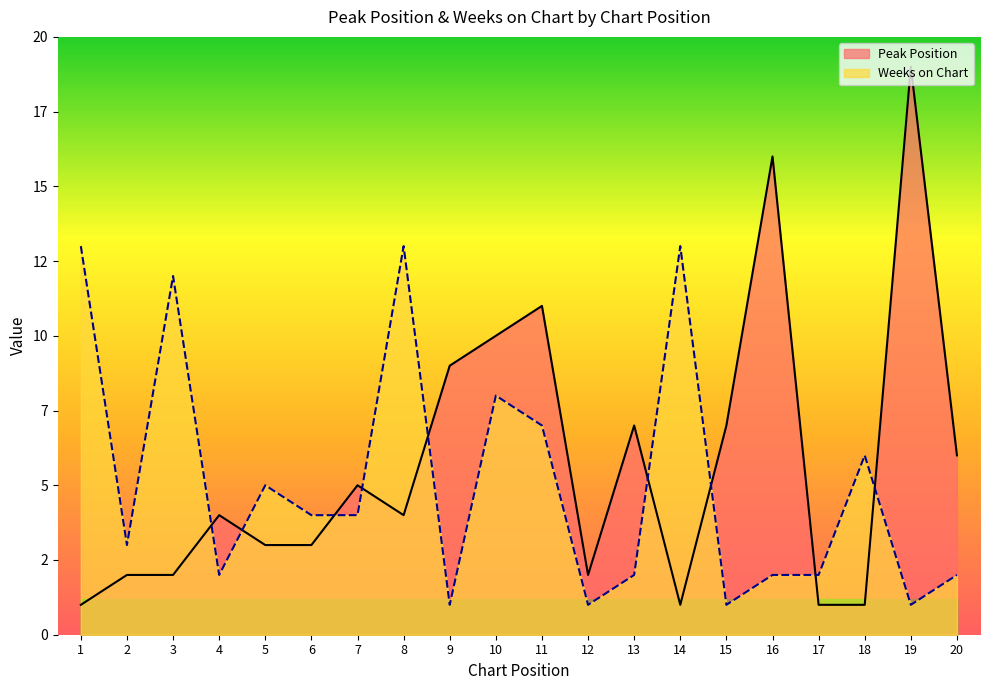

Which series has the largest total across all categories?

Peak Position